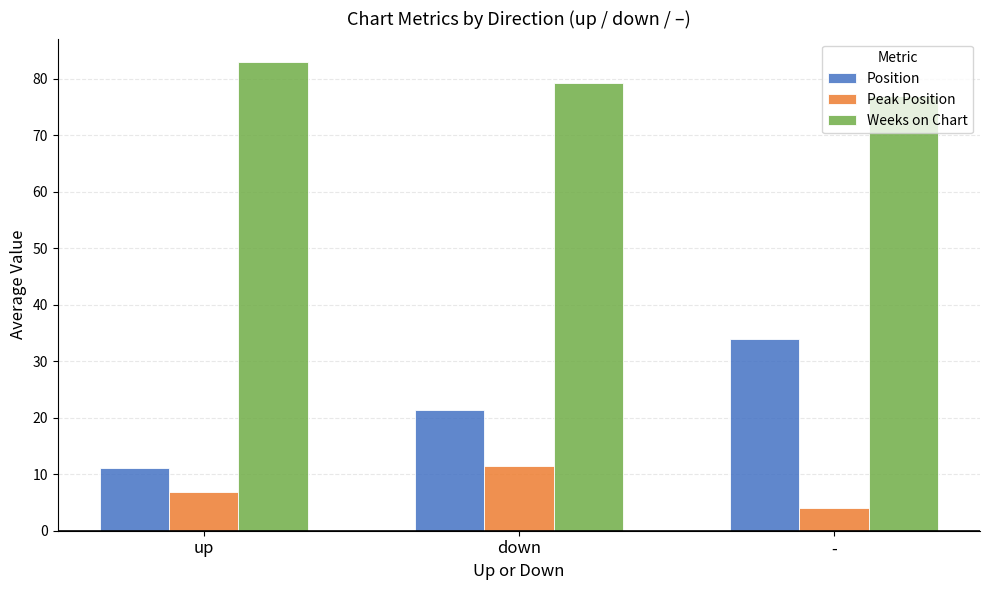

Reading left to right, what are all the values shown in this chart?

Position: up=11.2	down=21.3	-=34.0
Peak Position: up=6.9	down=11.5	-=4.0
Weeks on Chart: up=83.0	down=79.2	-=77.0